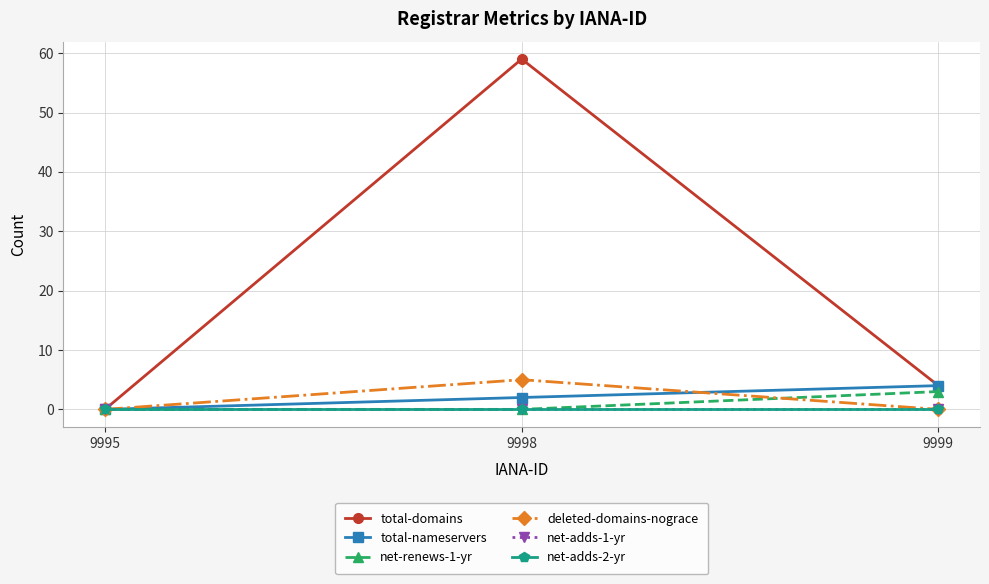

Reading left to right, transcribe all the data shown in this chart.

total-domains: 0	59	4
total-nameservers: 0	2	4
net-renews-1-yr: 0	0	3
deleted-domains-nograce: 0	5	0
net-adds-1-yr: 0	0	0
net-adds-2-yr: 0	0	0